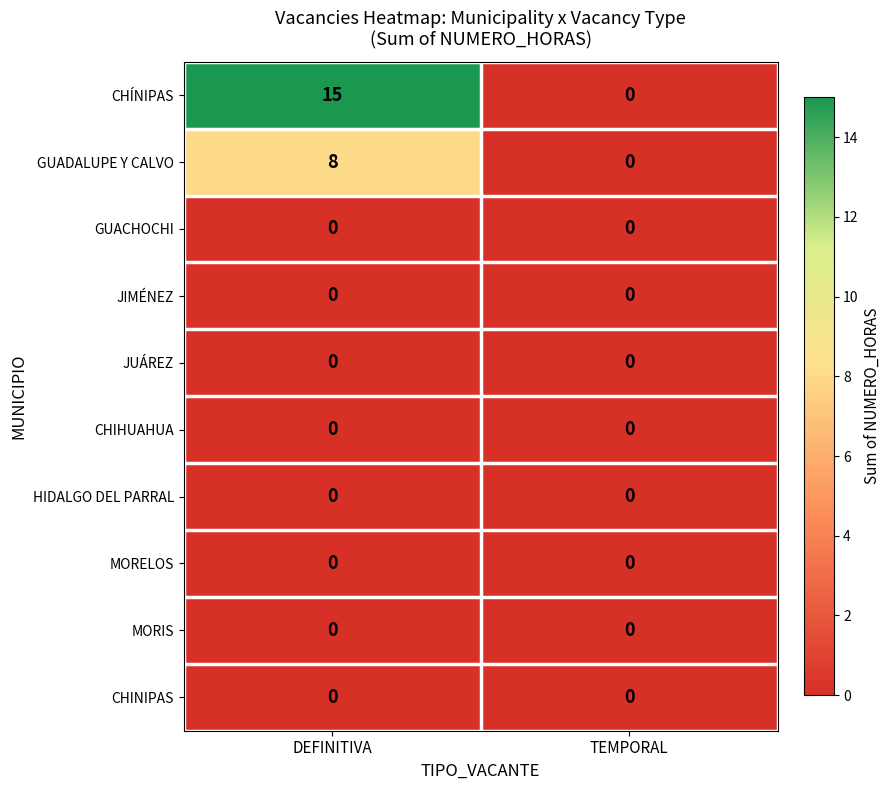

Reading left to right, list all the values displayed in this chart.

CHÍNIPAS: DEFINITIVA=15	TEMPORAL=0
GUADALUPE Y CALVO: DEFINITIVA=8	TEMPORAL=0
GUACHOCHI: DEFINITIVA=0	TEMPORAL=0
JIMÉNEZ: DEFINITIVA=0	TEMPORAL=0
JUÁREZ: DEFINITIVA=0	TEMPORAL=0
CHIHUAHUA: DEFINITIVA=0	TEMPORAL=0
HIDALGO DEL PARRAL: DEFINITIVA=0	TEMPORAL=0
MORELOS: DEFINITIVA=0	TEMPORAL=0
MORIS: DEFINITIVA=0	TEMPORAL=0
CHINIPAS: DEFINITIVA=0	TEMPORAL=0